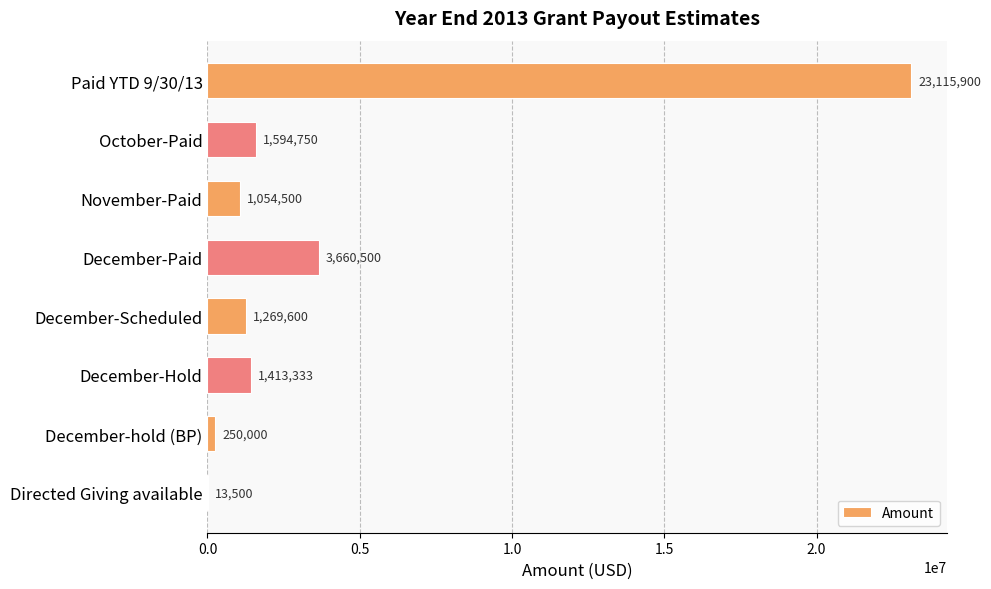

True or false: the data shows 1054500 at November-Paid.

True